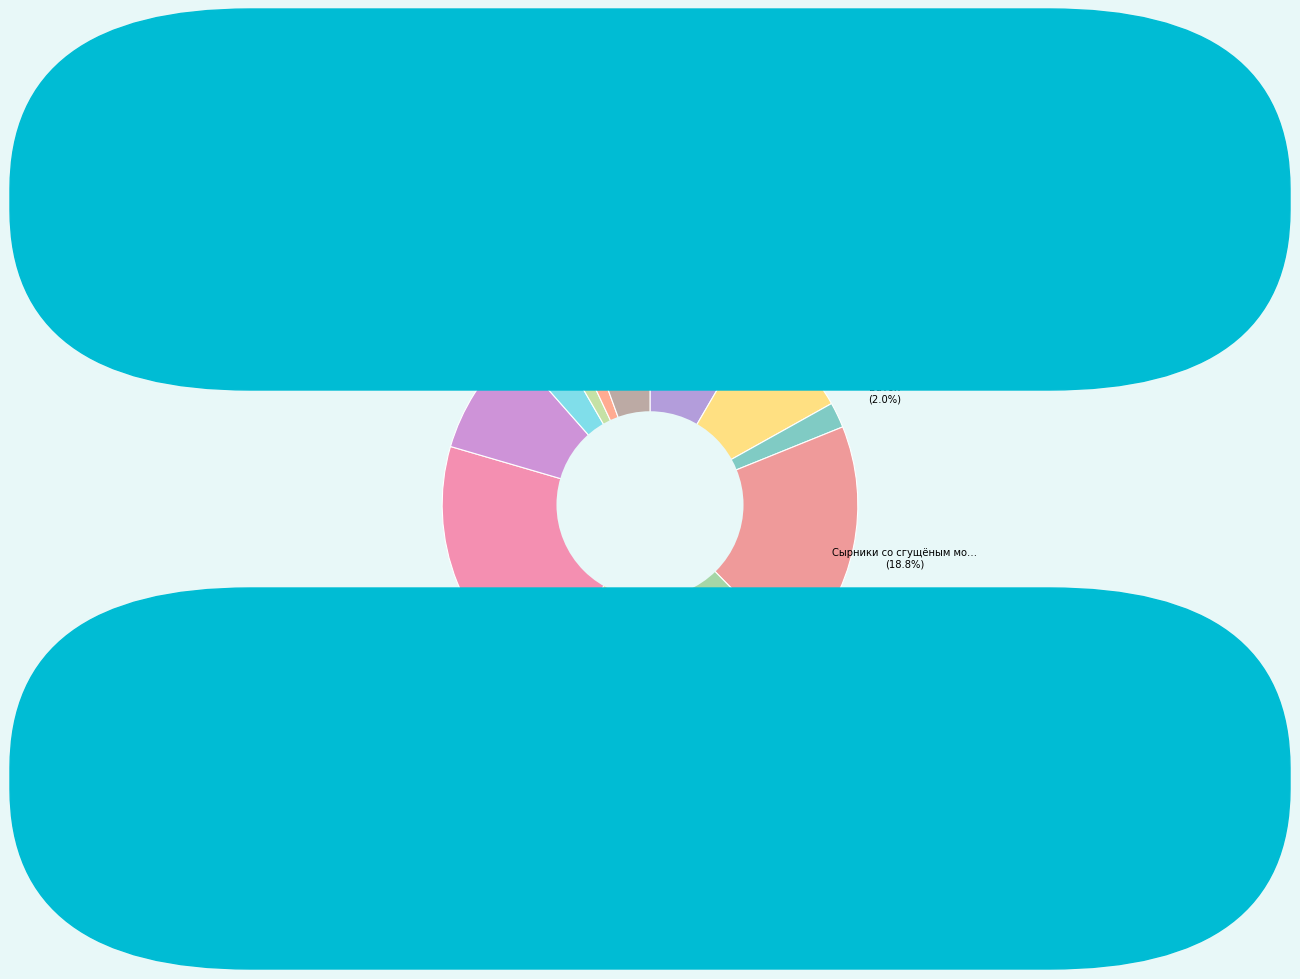

What is the smallest slice in the pie chart?

хлеб бел.